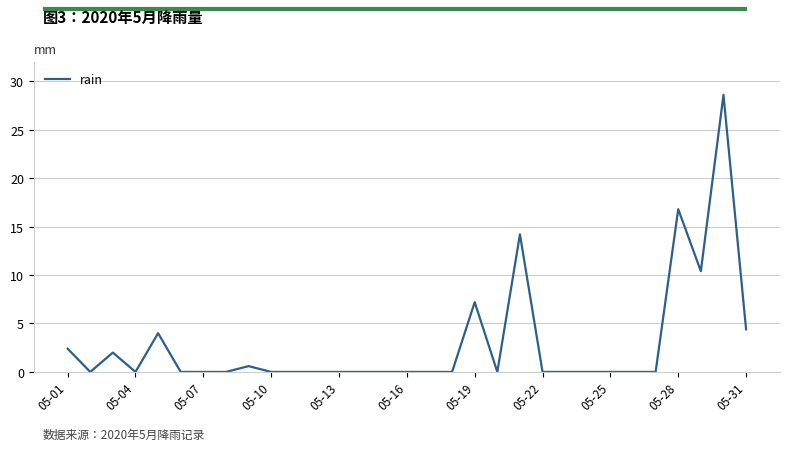

What is the greatest value displayed?

28.6